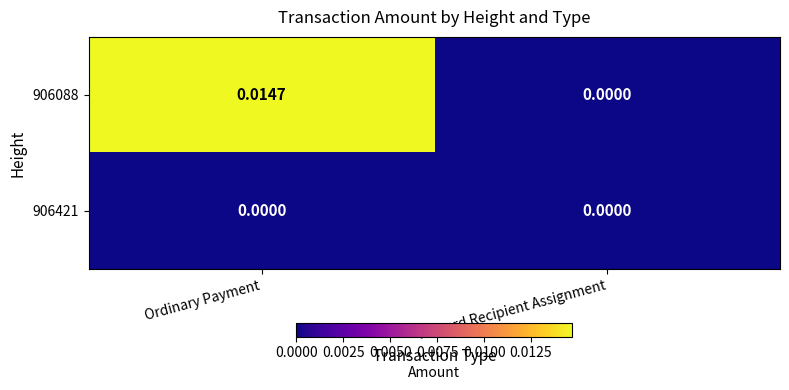

At which category does the chart reach its peak across all series?

Ordinary Payment